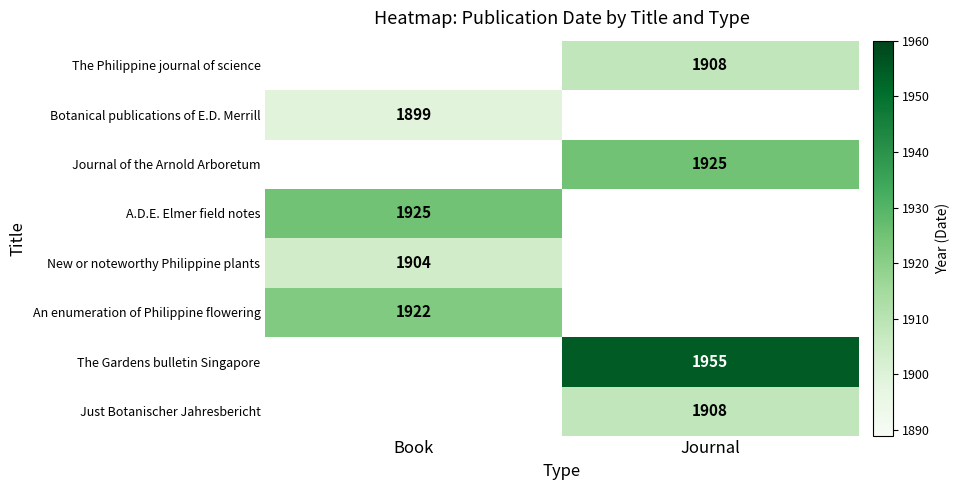

True or false: Just Botanischer Jahresbericht has a value of 2872 at Journal.

False